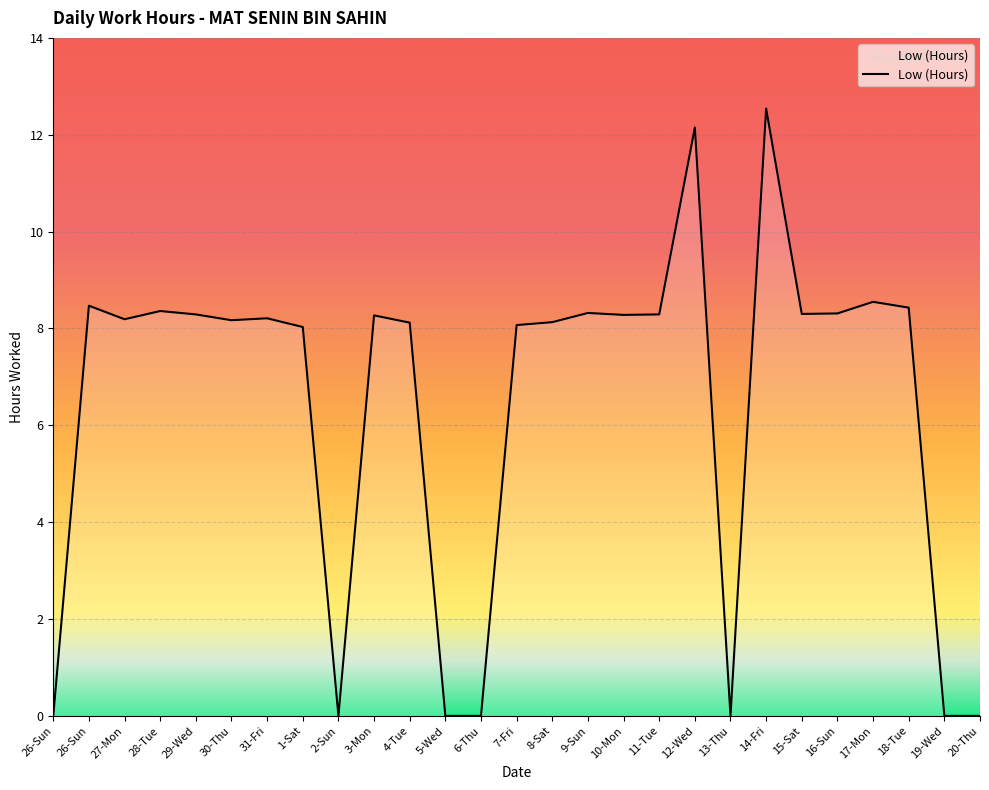

How many lines are shown in the chart?

1